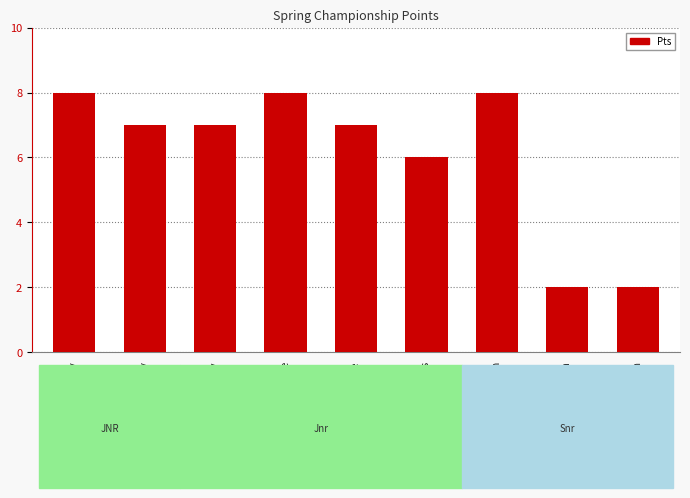

Where is the data nearest to the value 5?

Miss Sasha Holmes